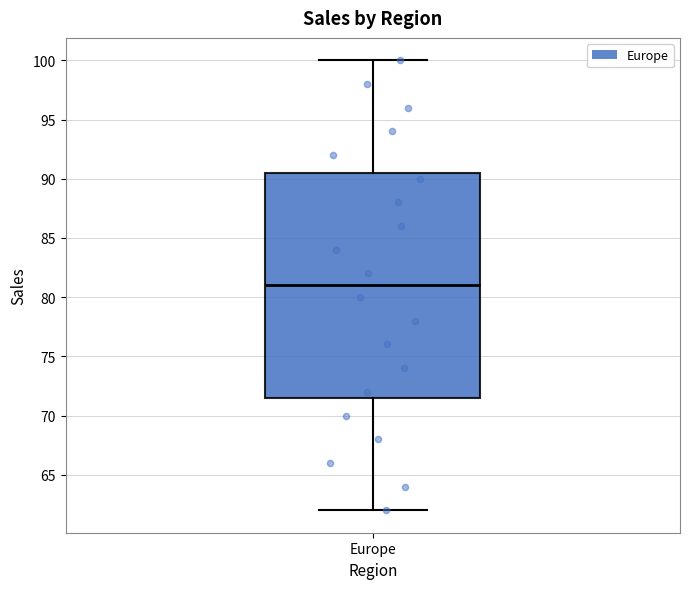

Transcribe this box plot: give where the median line is, the range the box spans, and where the two whiskers end, as read against the y-axis. The values are not printed on the chart, so give them approximately, as read against the axis.

median 81.0, box 71.5 to 90.5, whiskers 62.0 to 100.0